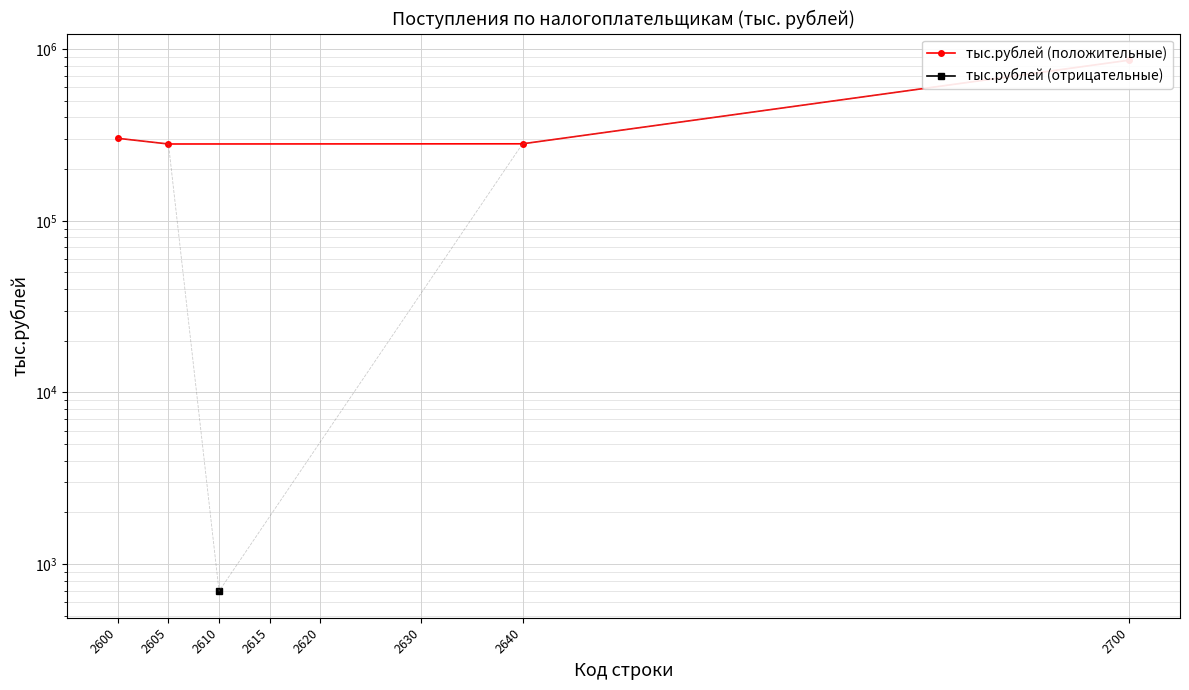

What is the value of the 2nd point from the left?

279975